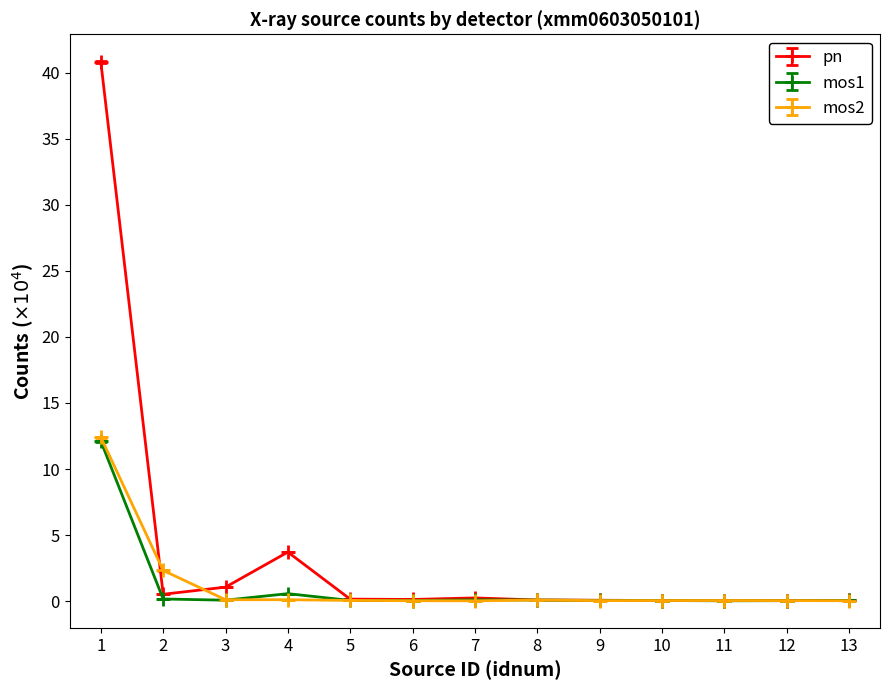

What is the value of the mos1 point at the 1st from the left?

12.1